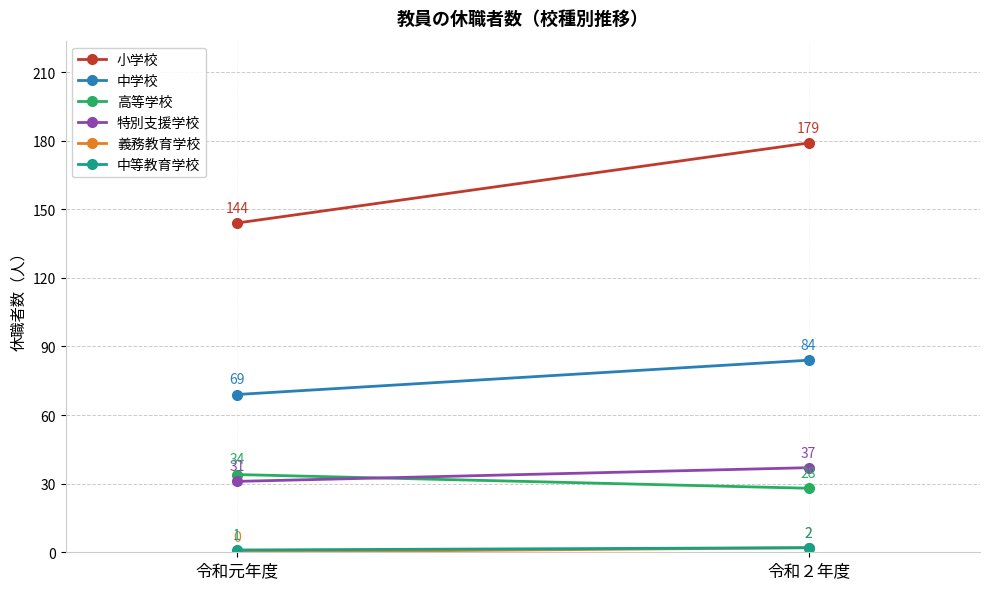

Between 令和元年度 and 令和２年度, which series saw the biggest shift?

小学校